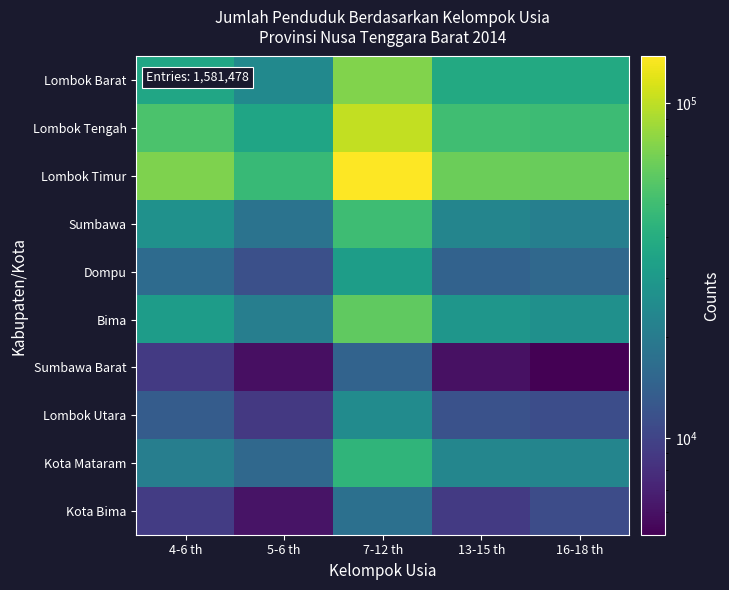

What is the total value across all series at 7-12 th?

559704